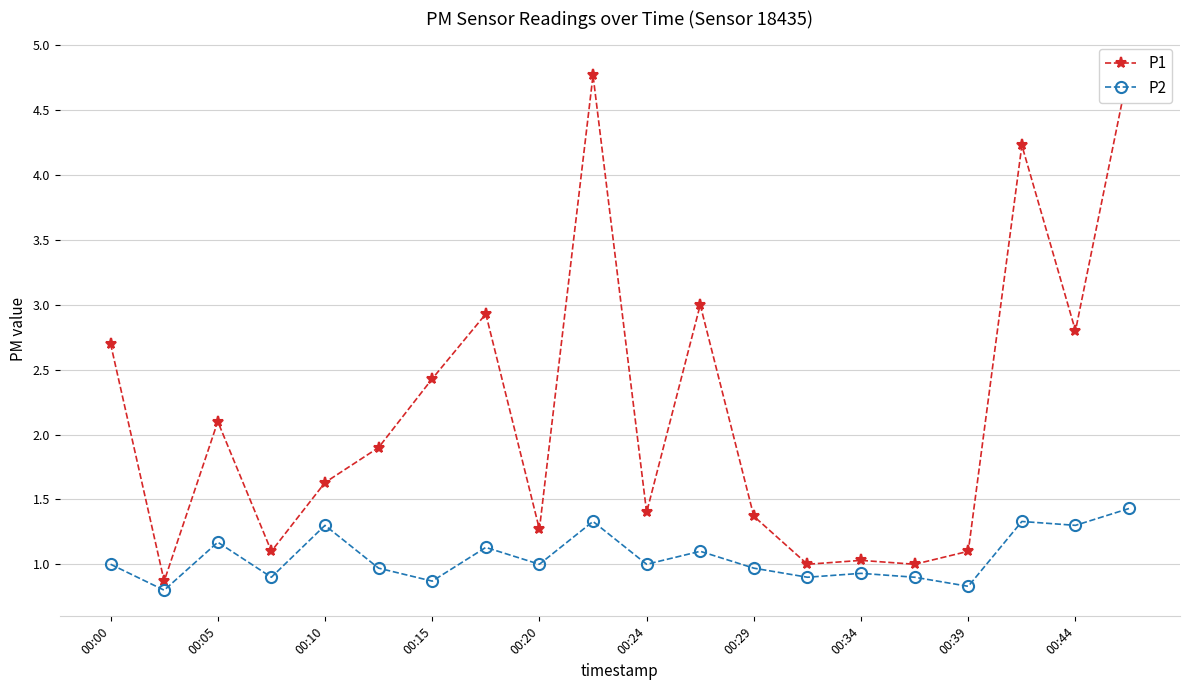

True or false: P2 has more than 0 interior local peaks.

True